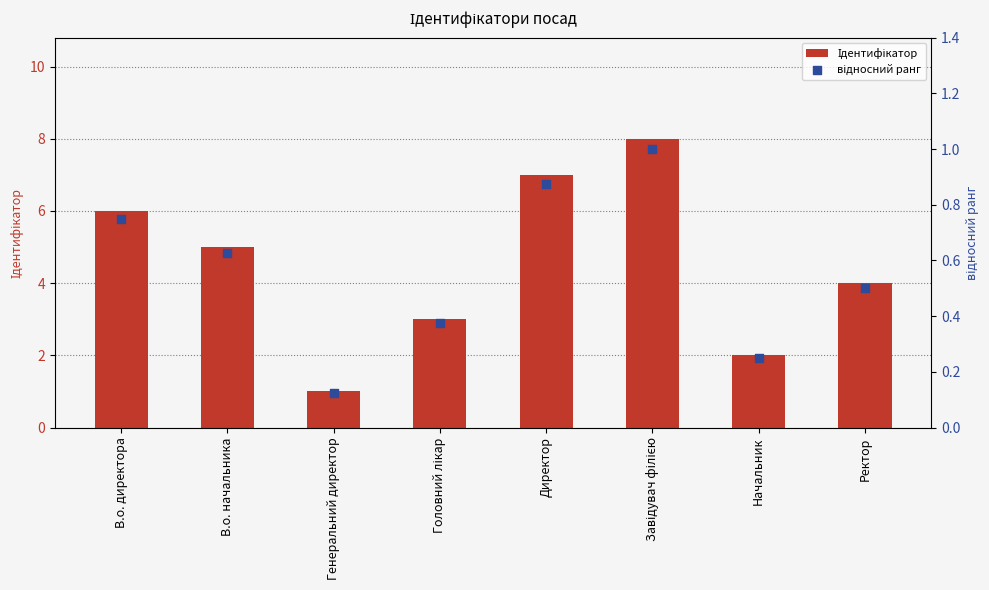

Which series reaches the minimum Y coordinate?

відносний ранг